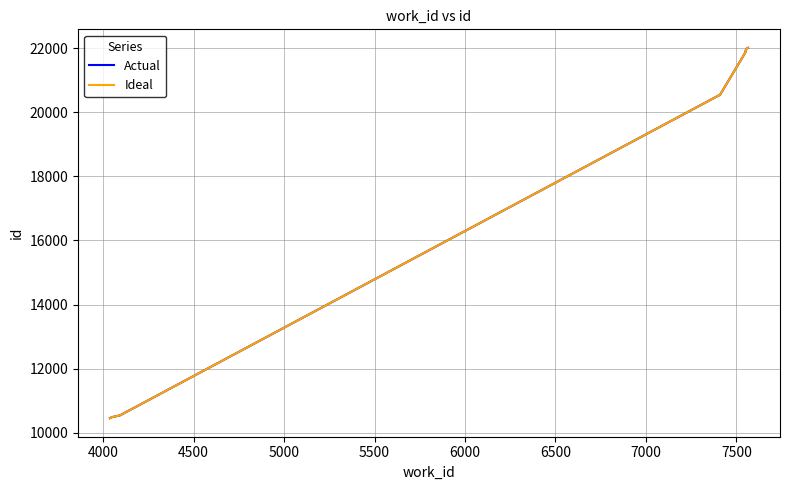

At how many categories does at least one series exceed 20205?

5